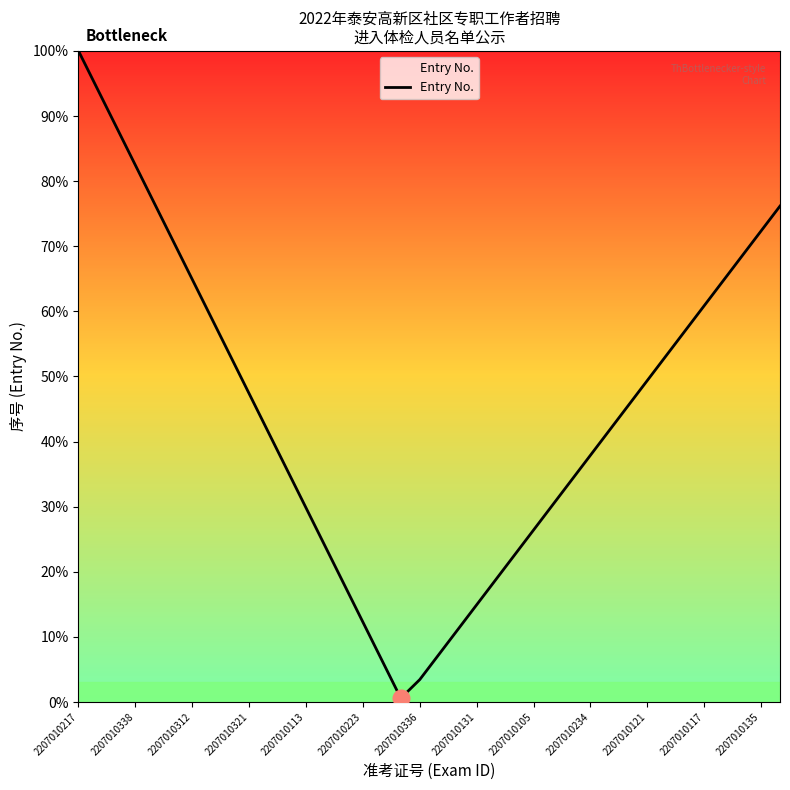

What is the difference between the maximum and minimum values?

99.4